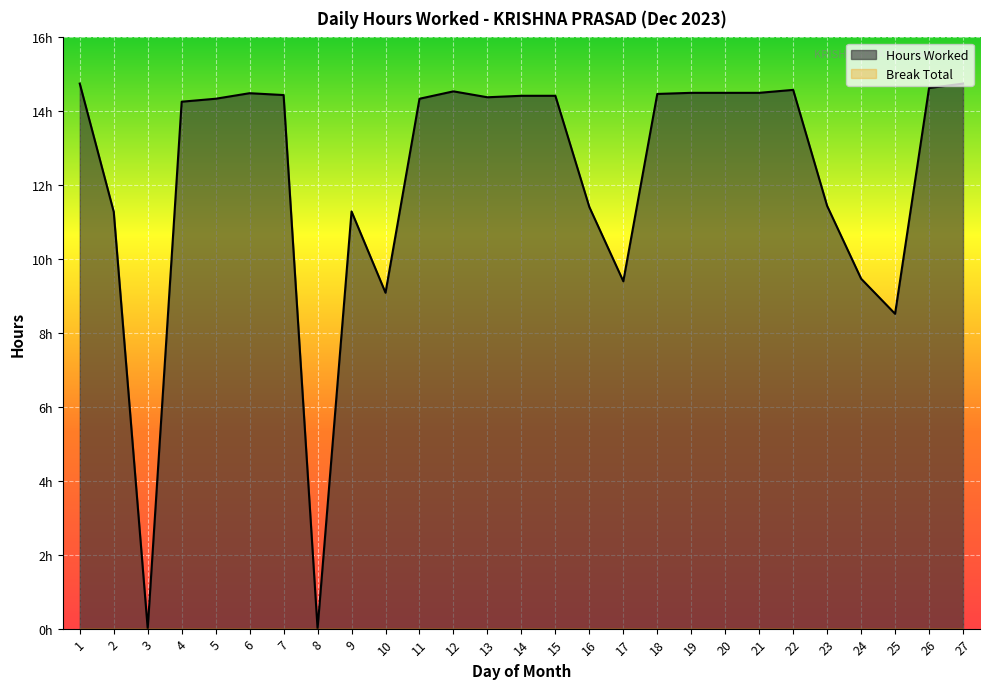

Where is the data nearest to the value 7?

25